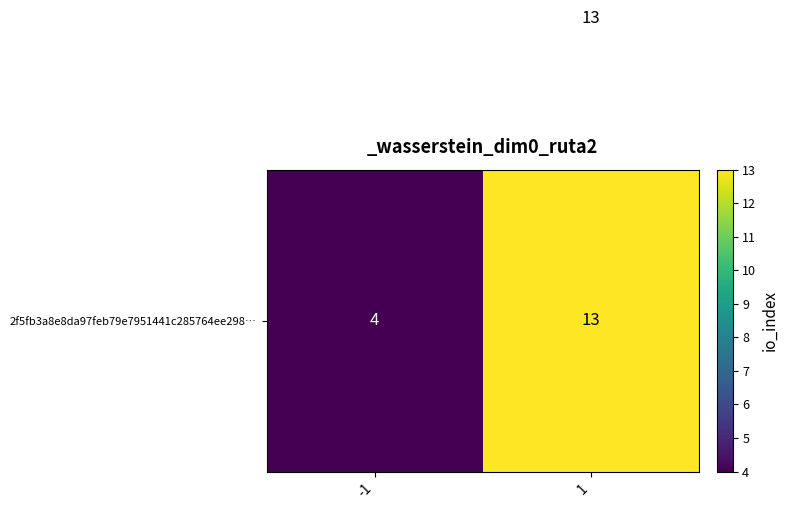

What is the total value across all series at 1?

26